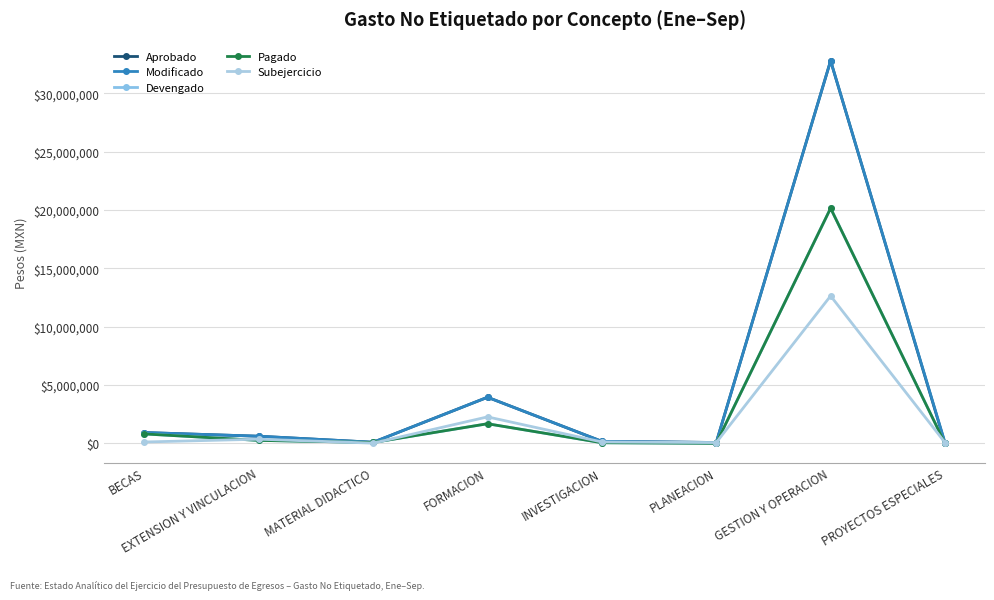

What position from the right is FORMACION?

5